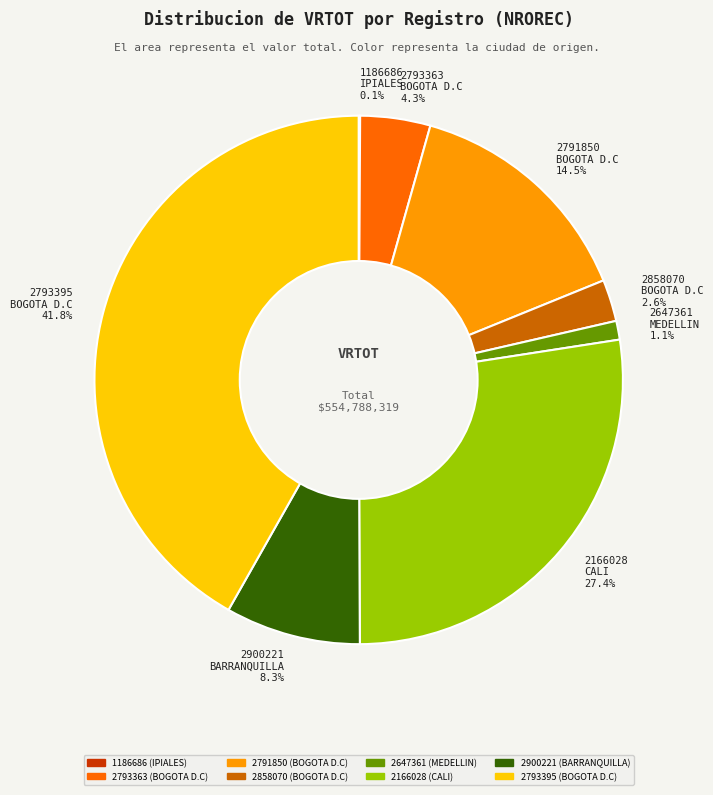

The 2858070 slice represents 3% of the pie. True or false?

True